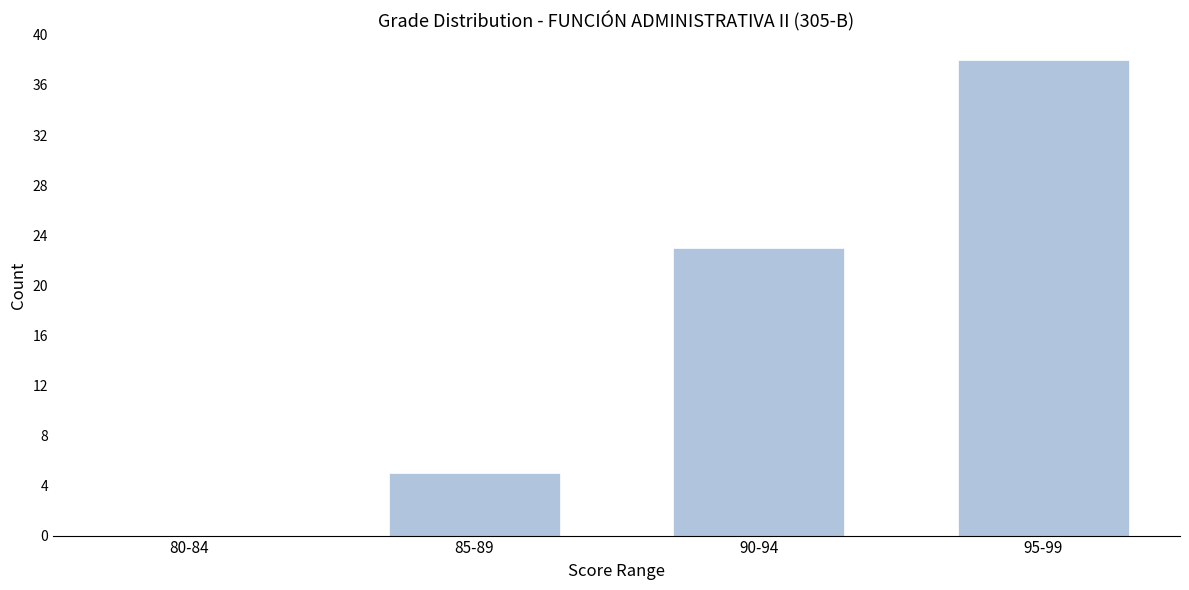

Reading left to right, extract all data points from this chart.

80-84=0	85-89=5	90-94=23	95-99=38